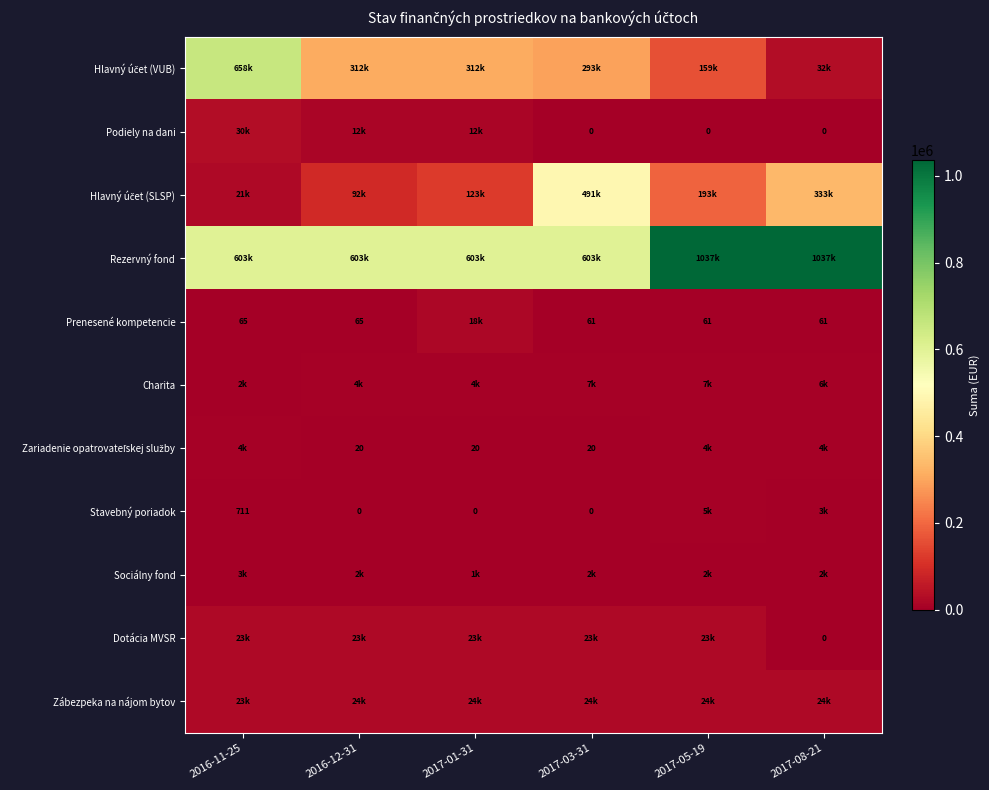

Which category has the highest value across all series?

2017-05-19